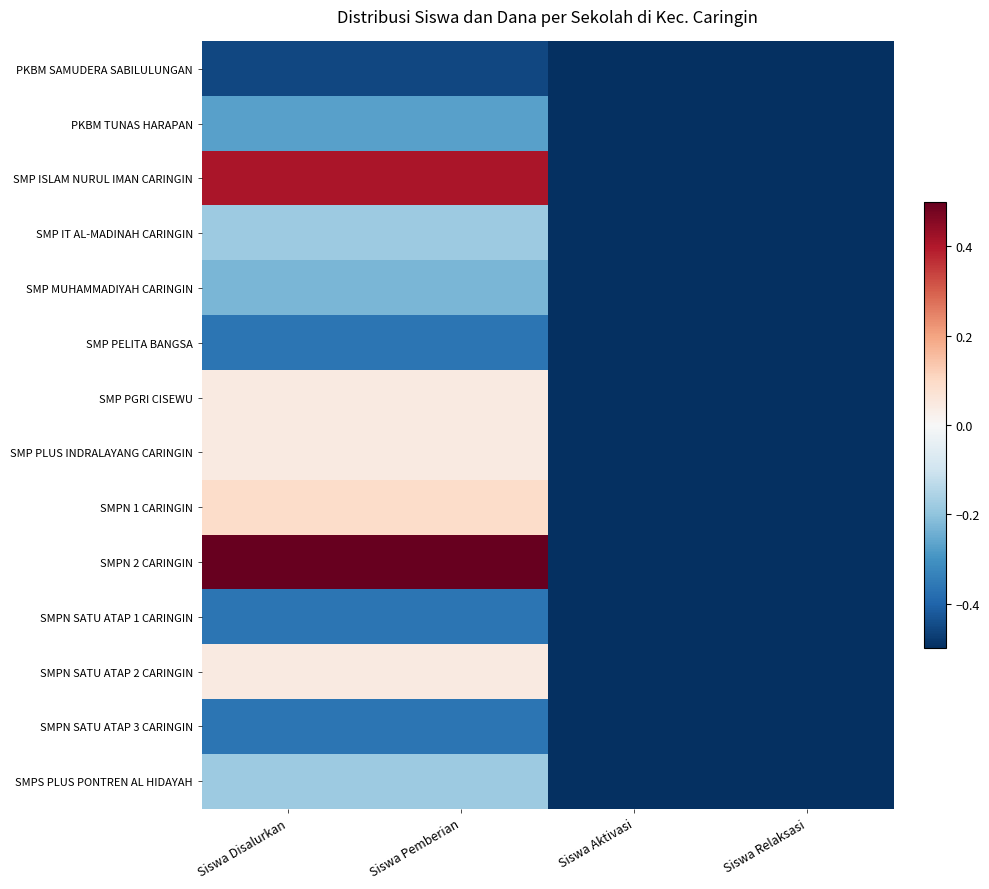

What is the difference between the highest and lowest values at Siswa Pemberian?

1.0